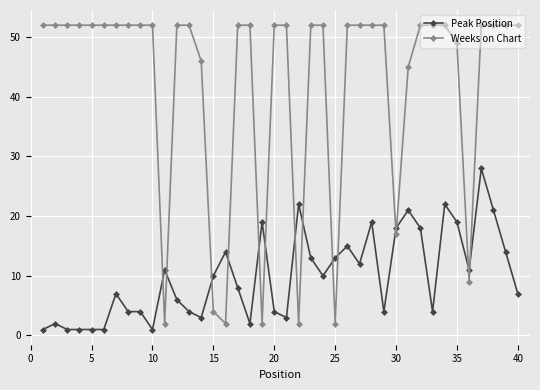

Which series has the widest spread of values?

Weeks on Chart